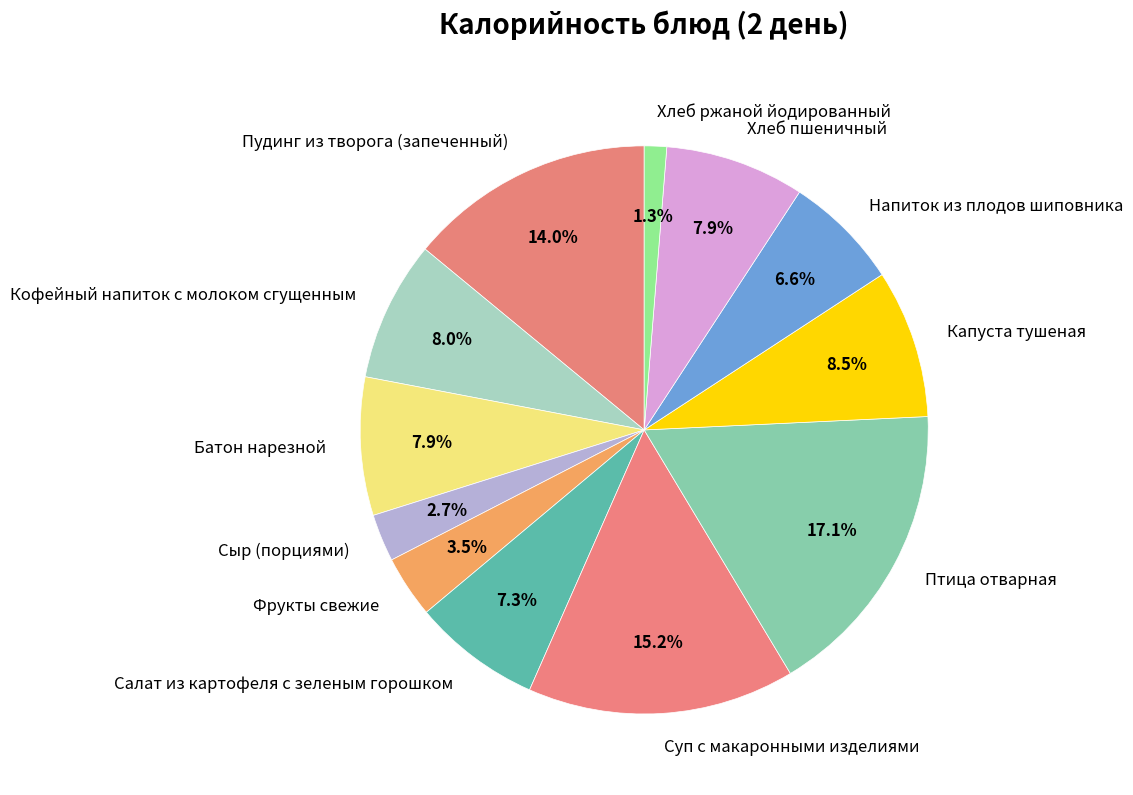

The Суп с макаронными изделиями slice represents 4% of the pie. True or false?

False